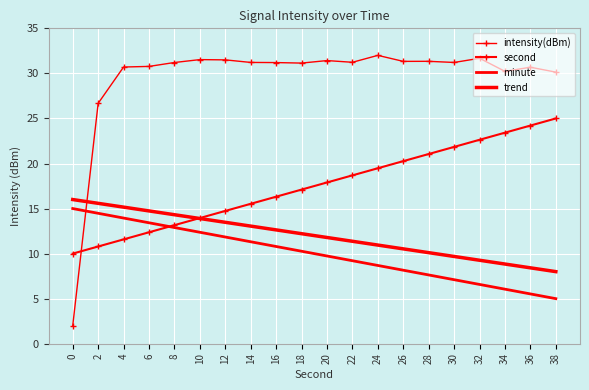

Which series has the widest spread of values?

intensity(dBm)